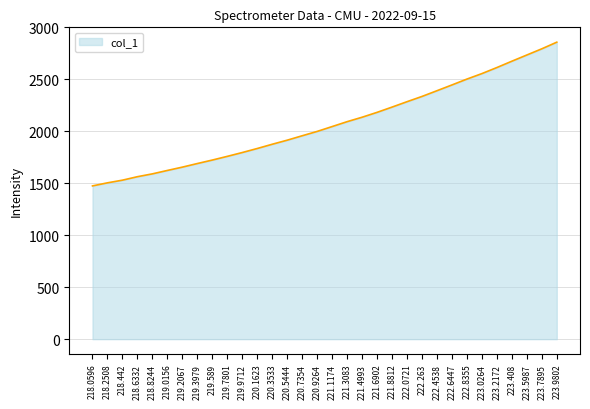

Rank the categories by value from lowest to highest.

218.0596, 218.2508, 218.442, 218.6332, 218.8244, 219.0156, 219.2067, 219.3979, 219.589, 219.7801, 219.9712, 220.1623, 220.3533, 220.5444, 220.7354, 220.9264, 221.1174, 221.3083, 221.4993, 221.6902, 221.8812, 222.0721, 222.263, 222.4538, 222.6447, 222.8355, 223.0264, 223.2172, 223.408, 223.5987, 223.7895, 223.9802